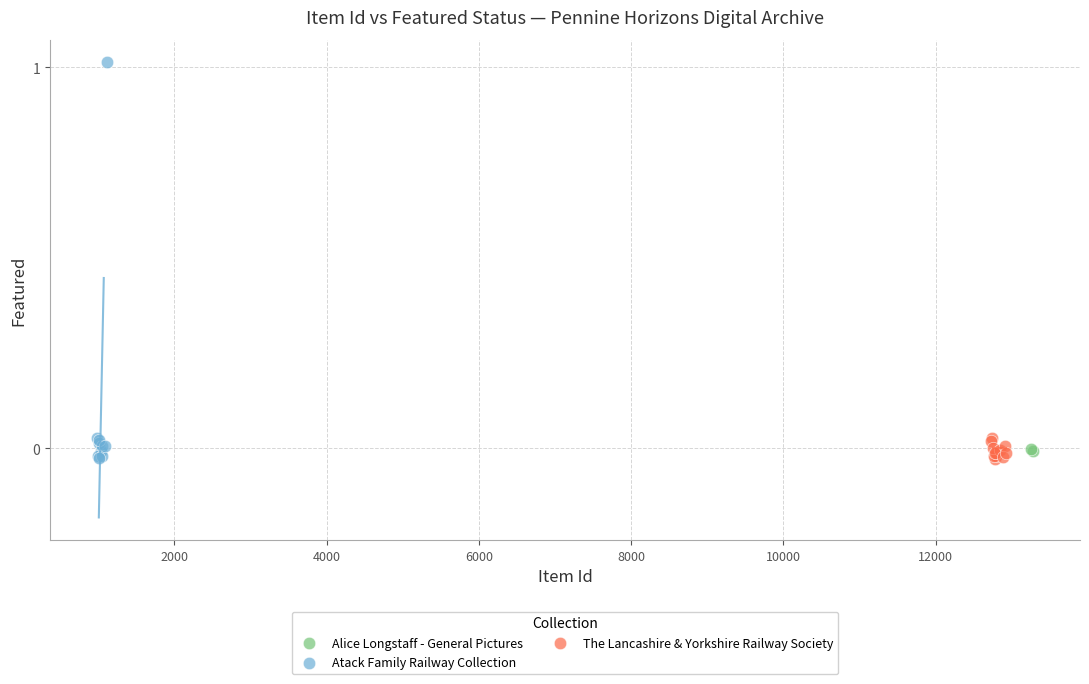

What are all the series names shown in the legend?

Alice Longstaff - General Pictures, Atack Family Railway Collection, The Lancashire & Yorkshire Railway Society